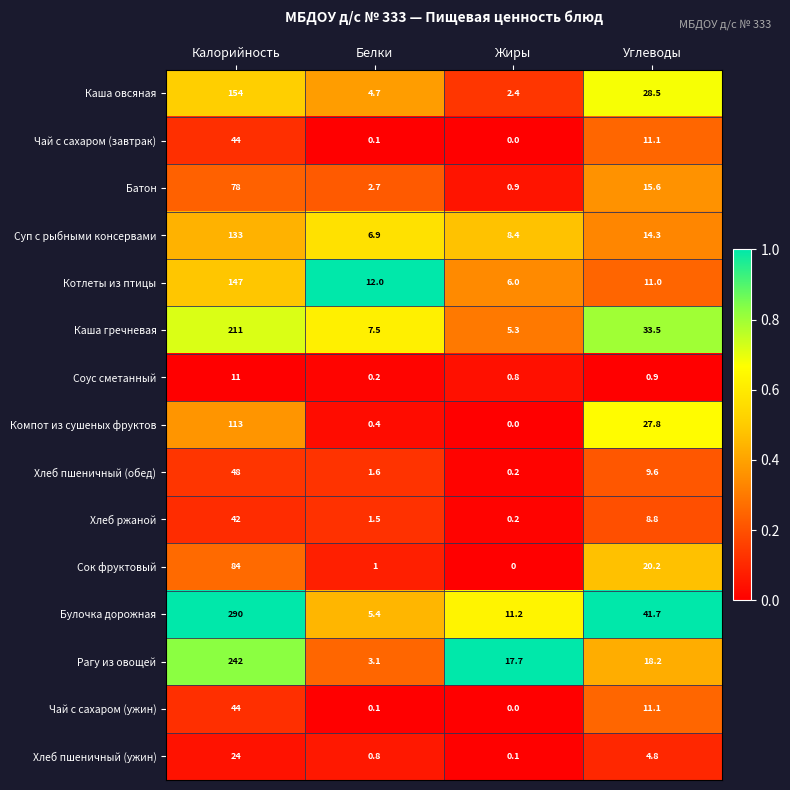

Which series has the widest spread of values?

Булочка дорожная